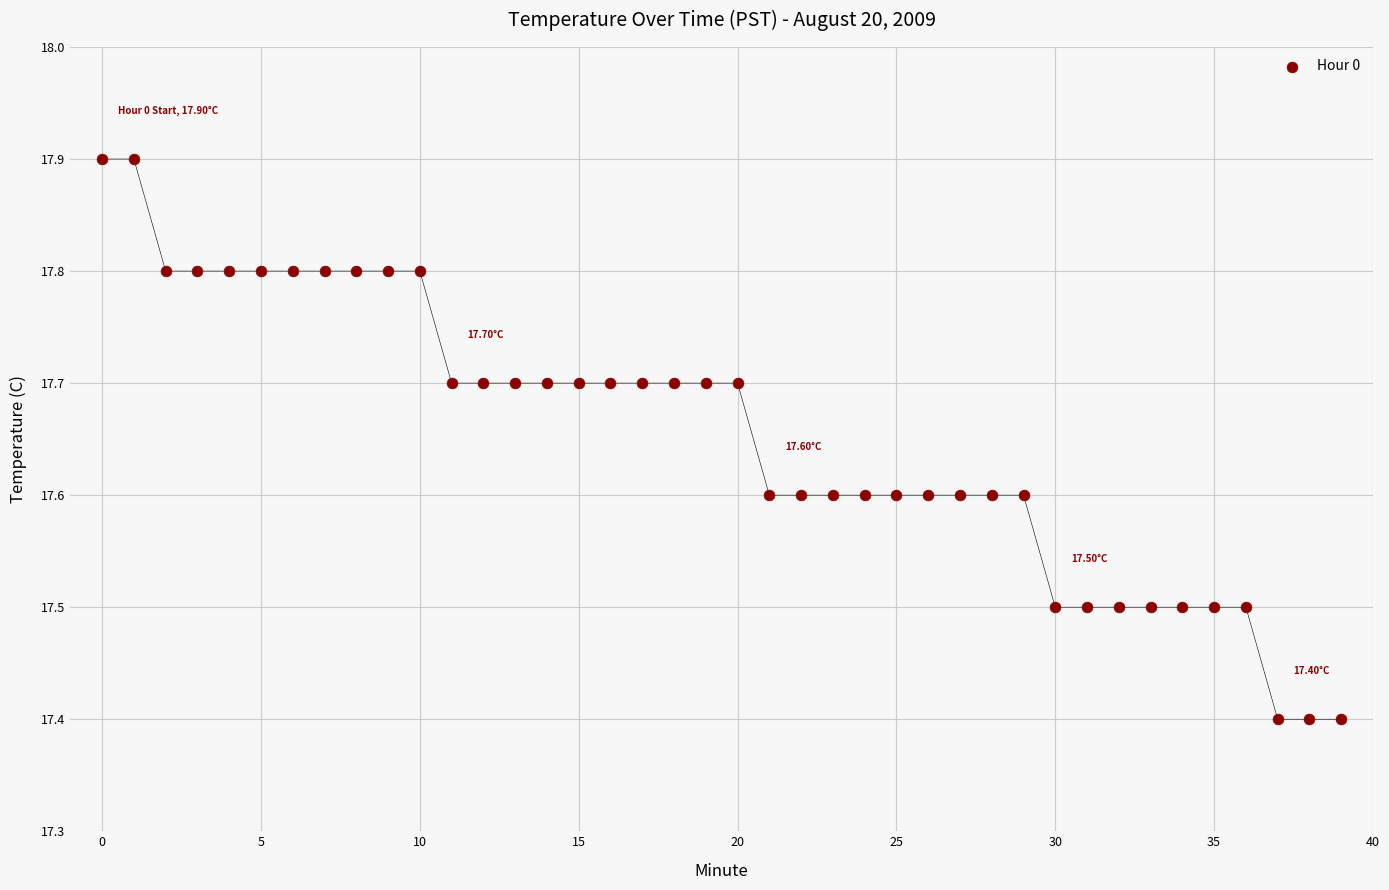

What is the range of Y values (max minus min)?

0.5